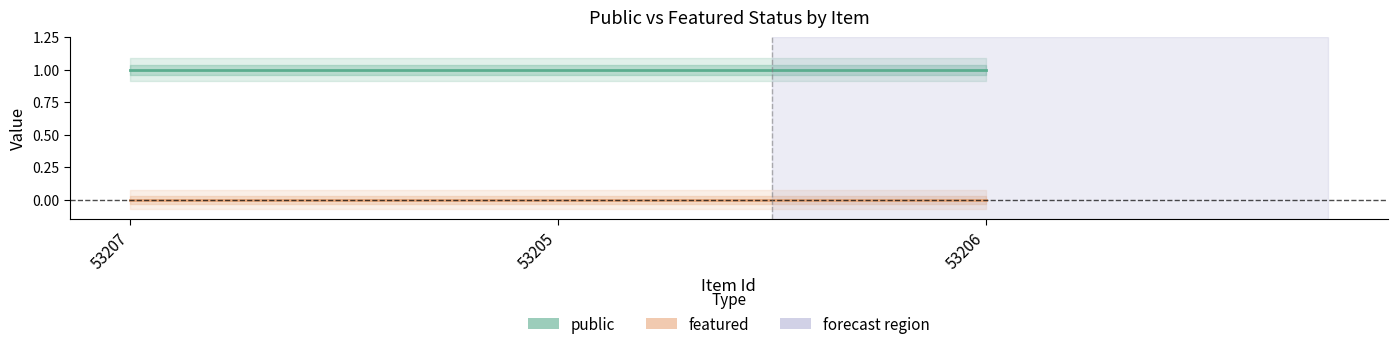

Reading left to right, extract all data points from this chart.

public: 53207=1	53205=1	53206=1
featured: 53207=0	53205=0	53206=0